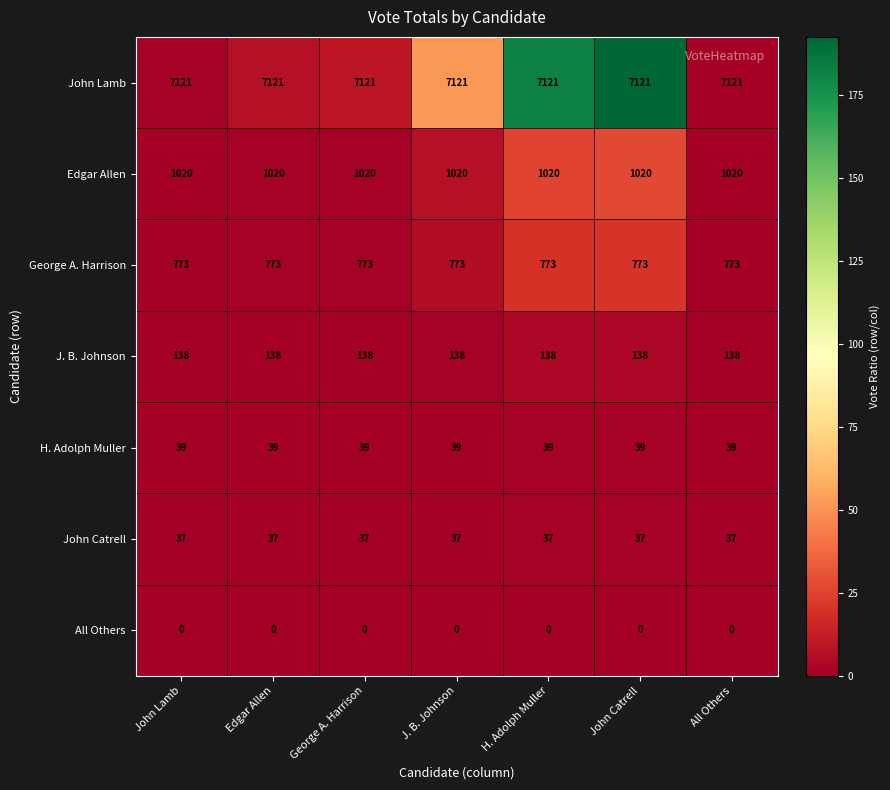

What is the maximum value shown in the chart?

7121